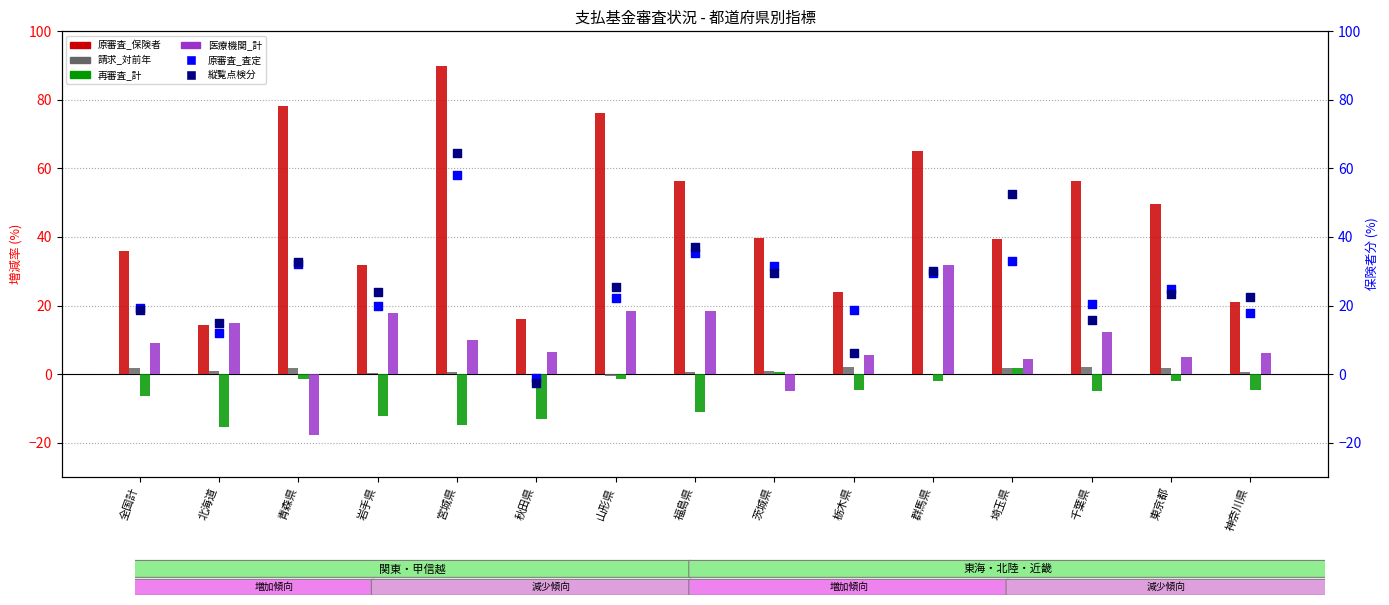

What is the total value across all series at 宮城県?

208.0